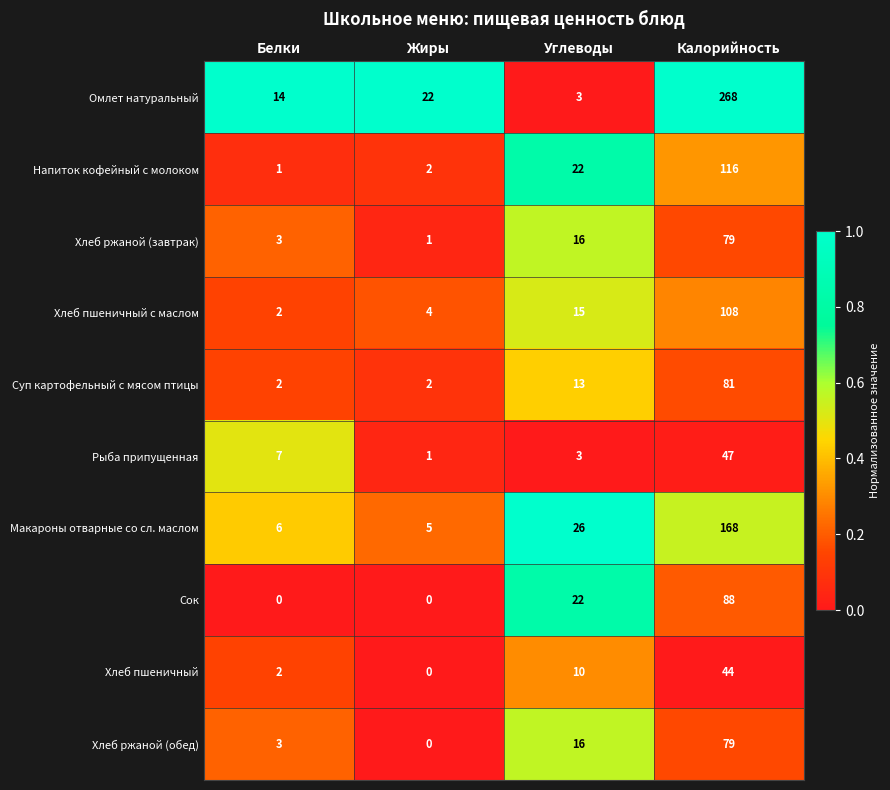

What is the total value across all series at Жиры?

37